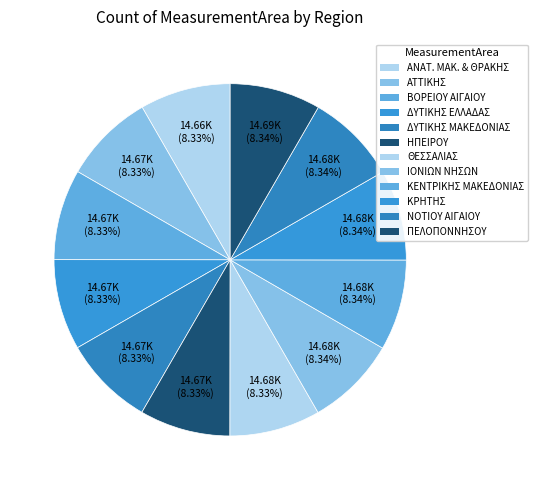

What percentage is the ΗΠΕΙΡΟΥ slice, to the nearest percent?

8%